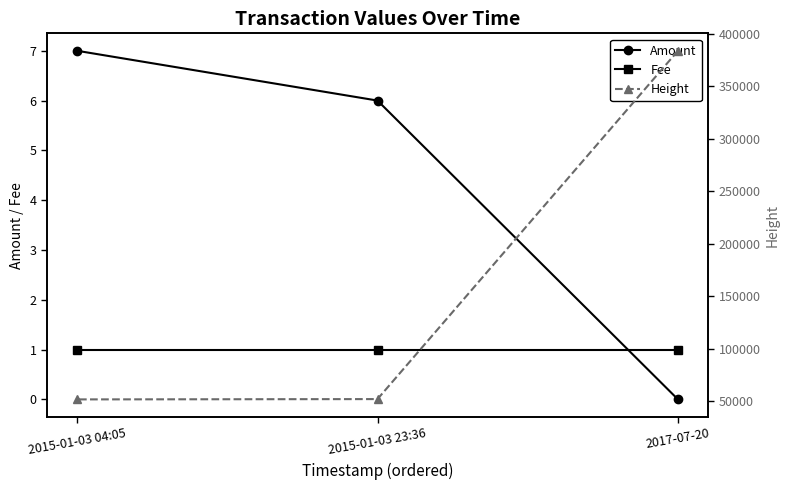

Between 2015-01-03 04:05 and 2015-01-03 23:36, which is larger?

2015-01-03 04:05